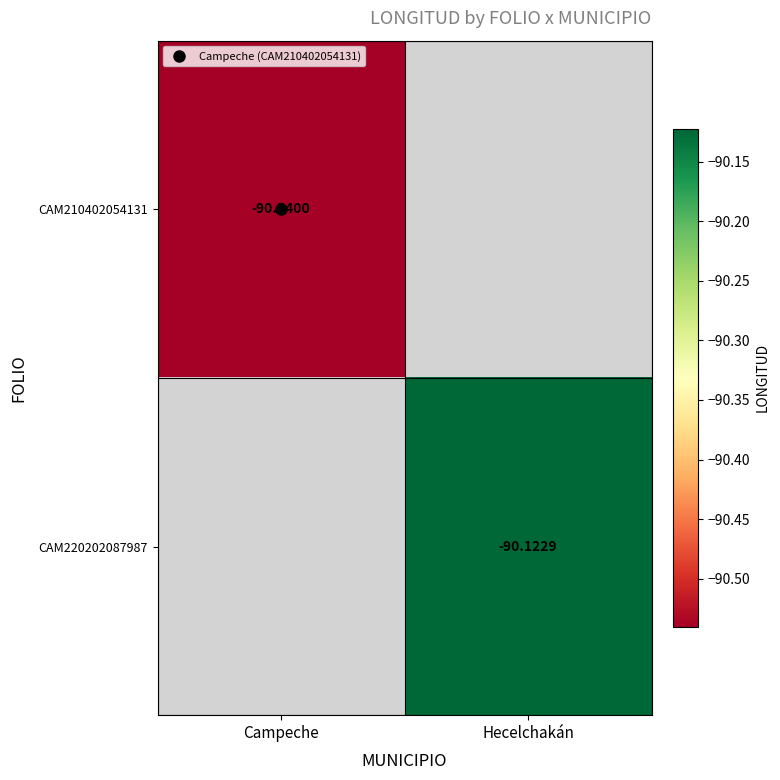

At which category does the chart reach its peak across all series?

Hecelchakán